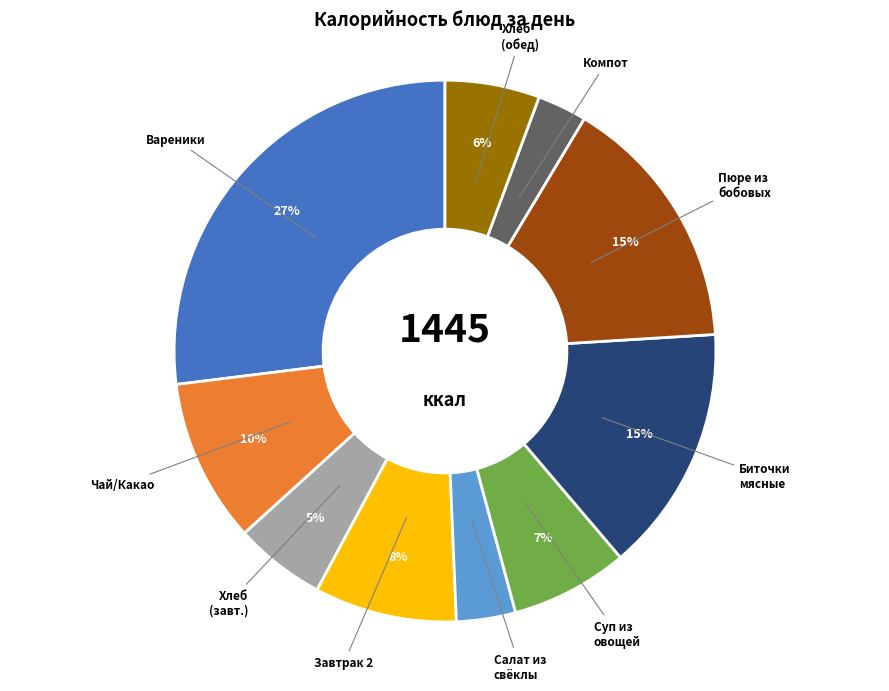

To the nearest percent, what is the average slice percentage?

10%